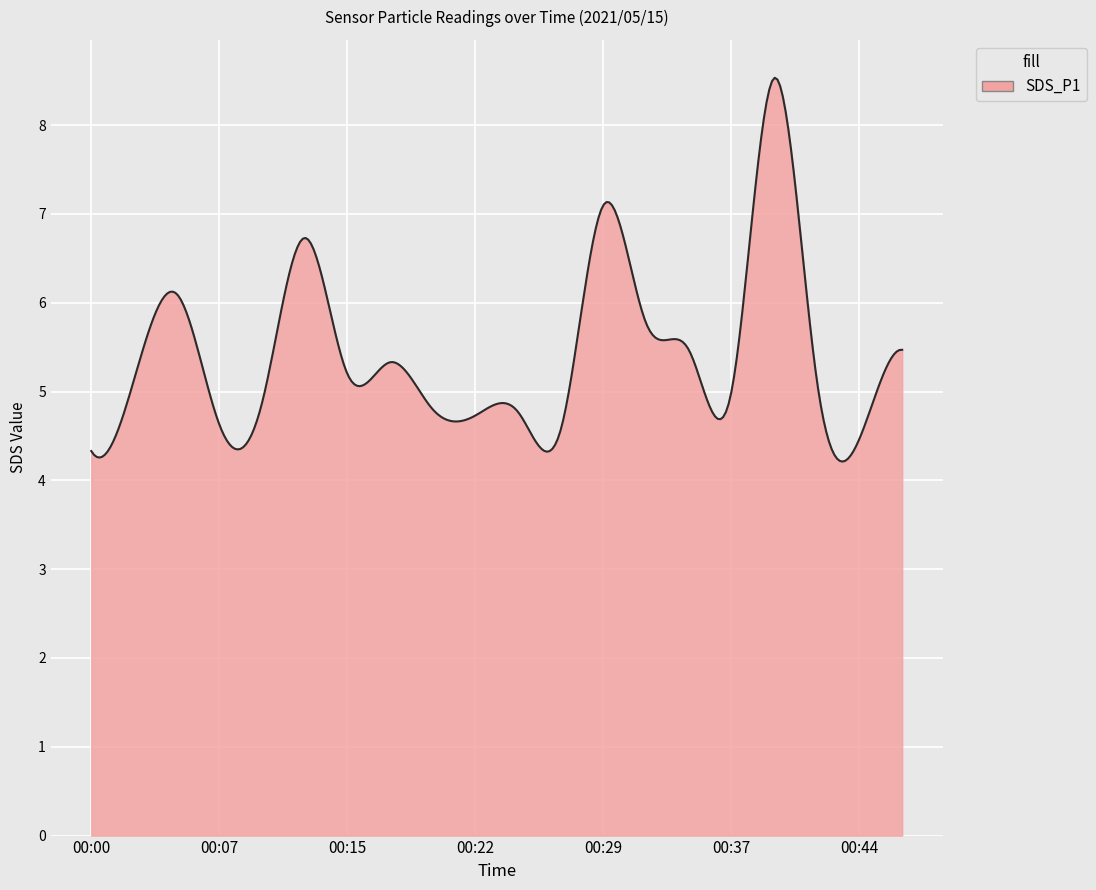

What is the difference between the maximum and minimum values?

4.3